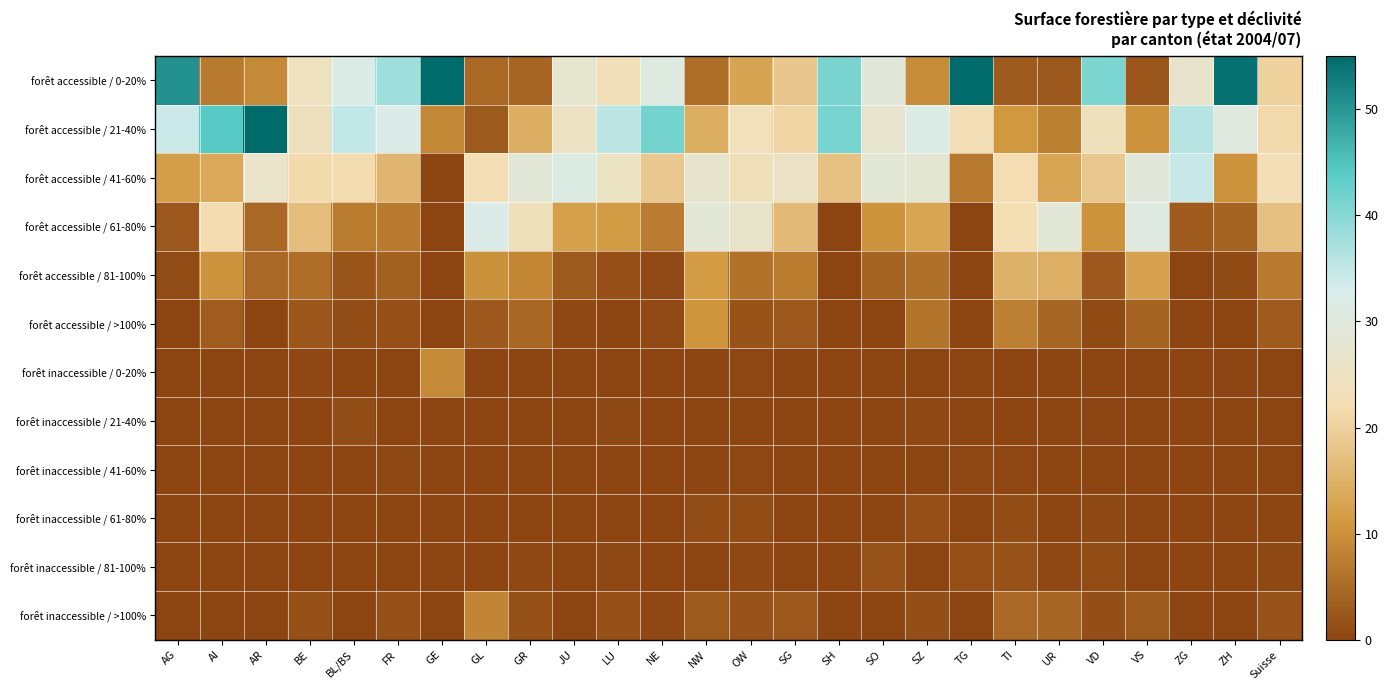

Between LU and SO, which is larger?

SO